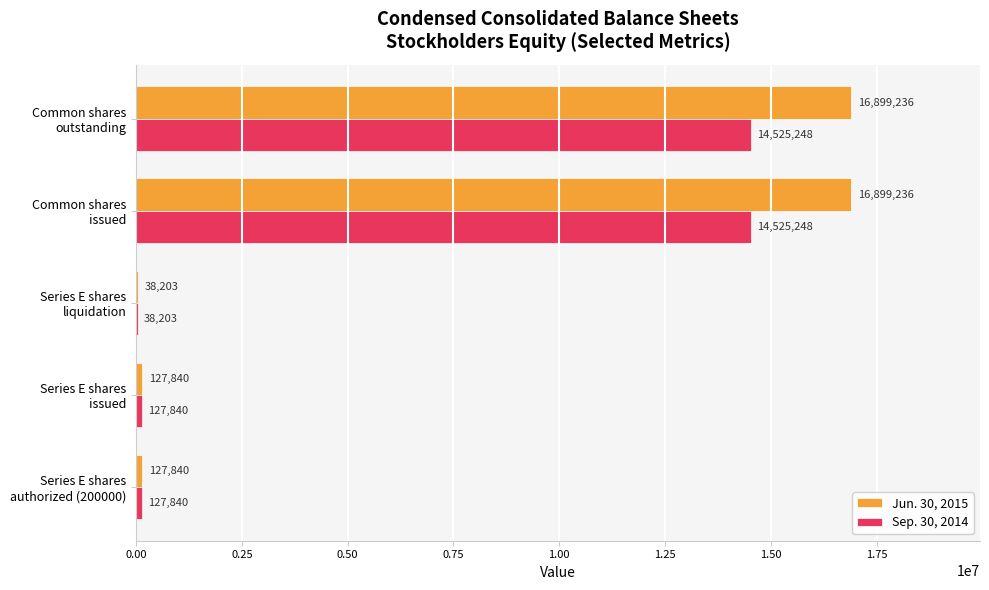

Which series has the largest total across all categories?

Jun. 30, 2015